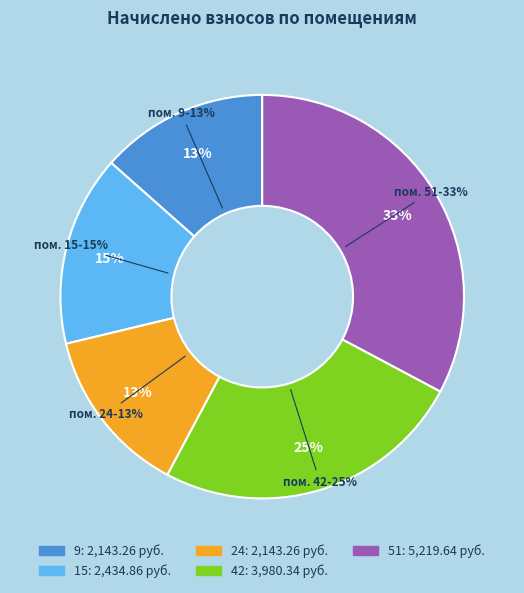

What portion of the pie excludes 51?

67.2%